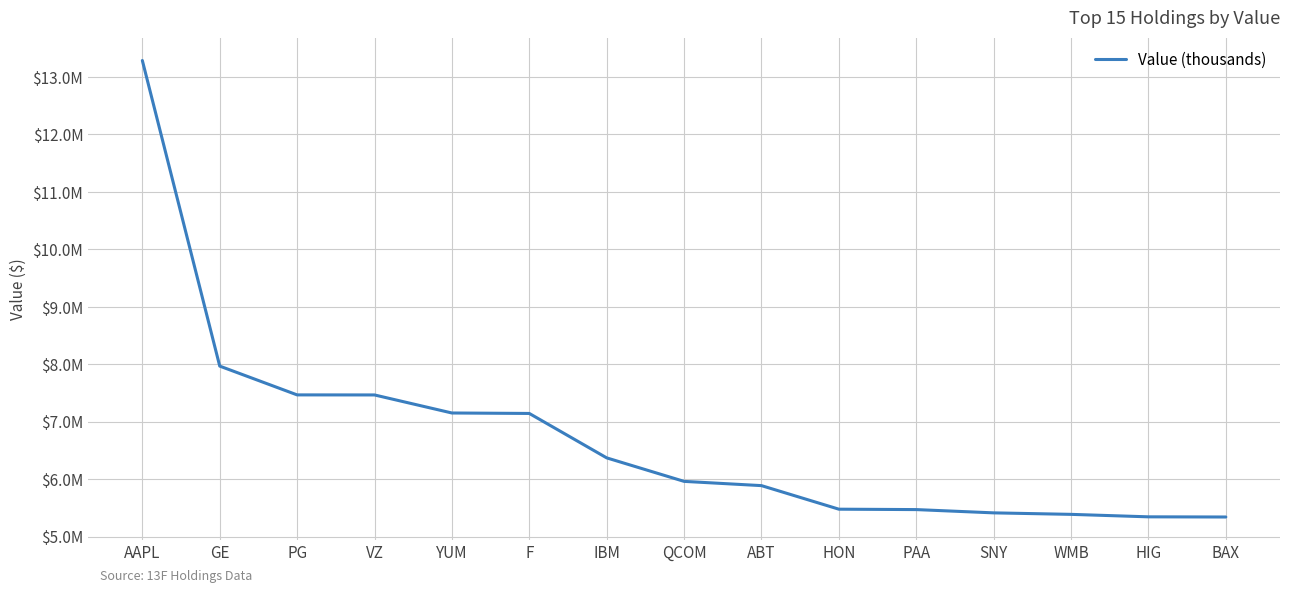

What is the greatest value displayed?

13287000